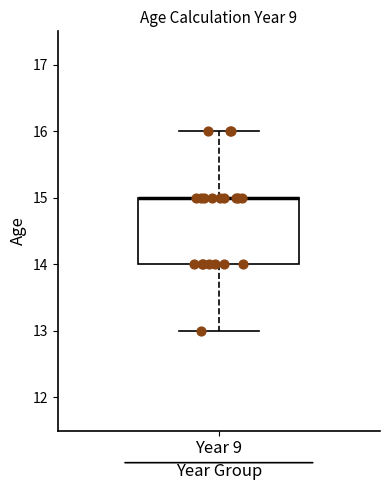

Read this box plot against the y-axis: the position of the median line, the range covered by the box, and the ends of both whiskers. The values are not printed on the chart, so give them approximately, as read against the axis.

median 15 (drawn on the box's upper edge), box 14 to 15, whiskers 13 to 16